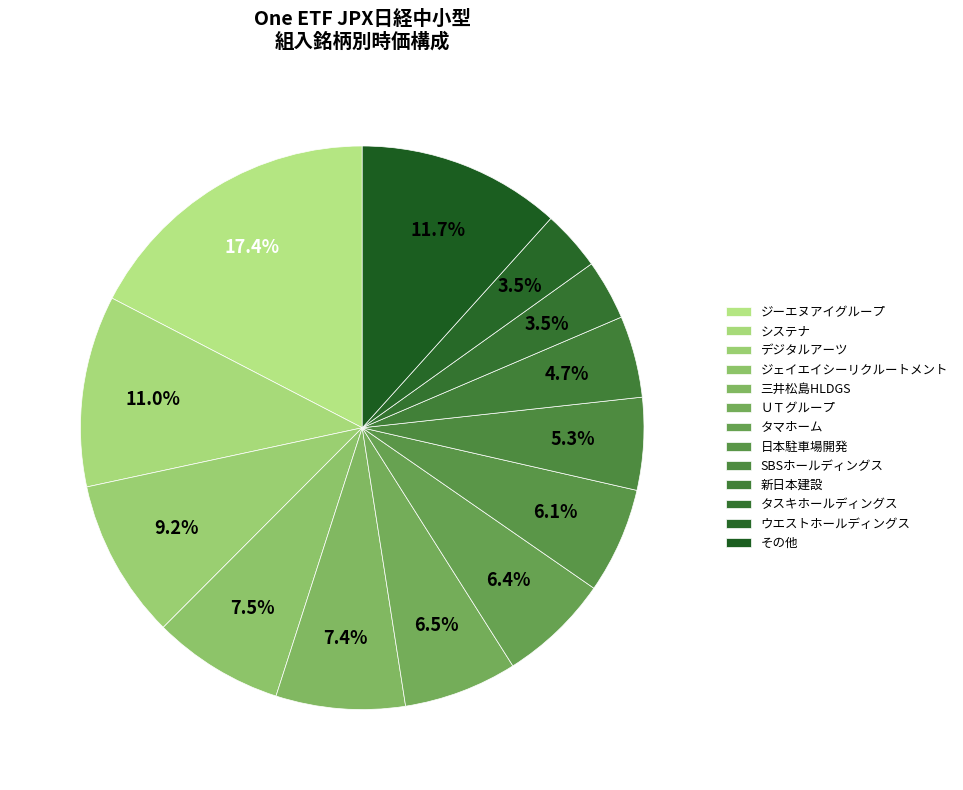

Count the number of slices in the pie.

13